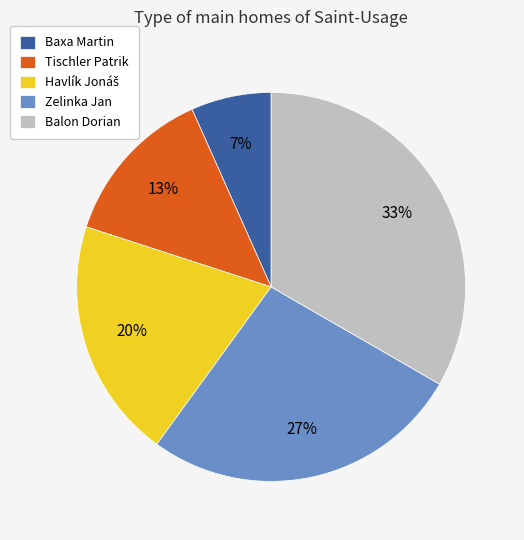

Is the sum of Zelinka Jan and Baxa Martin greater than half?

No